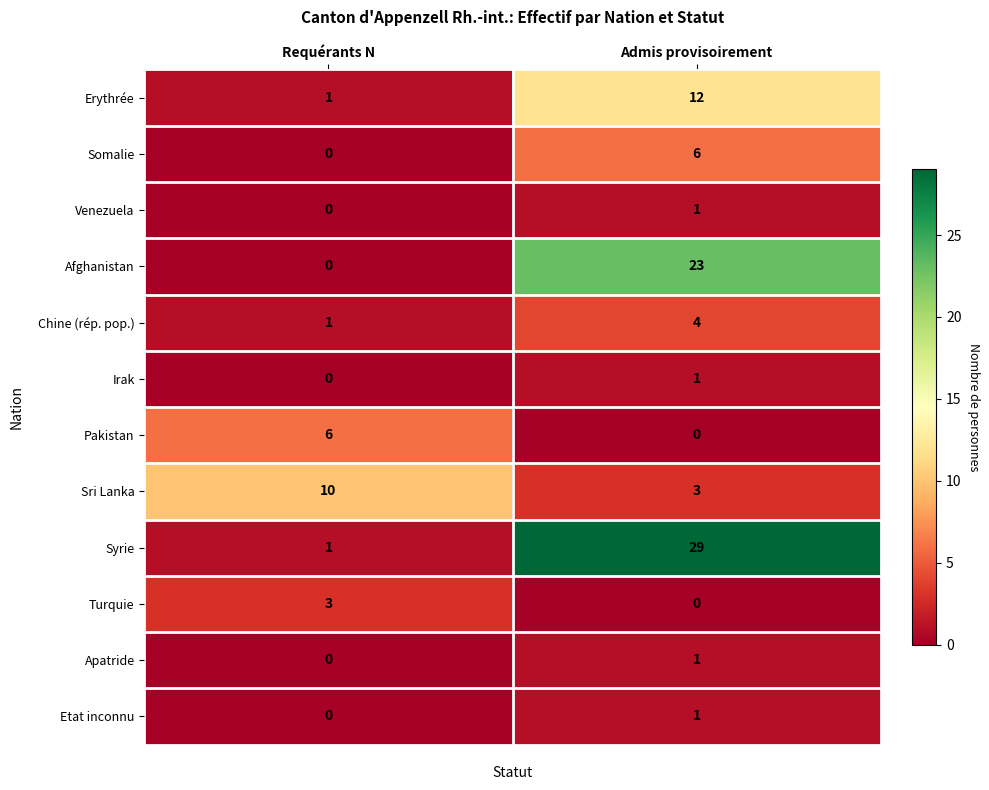

Is it true that Irak equals 0 at Requérants N?

True